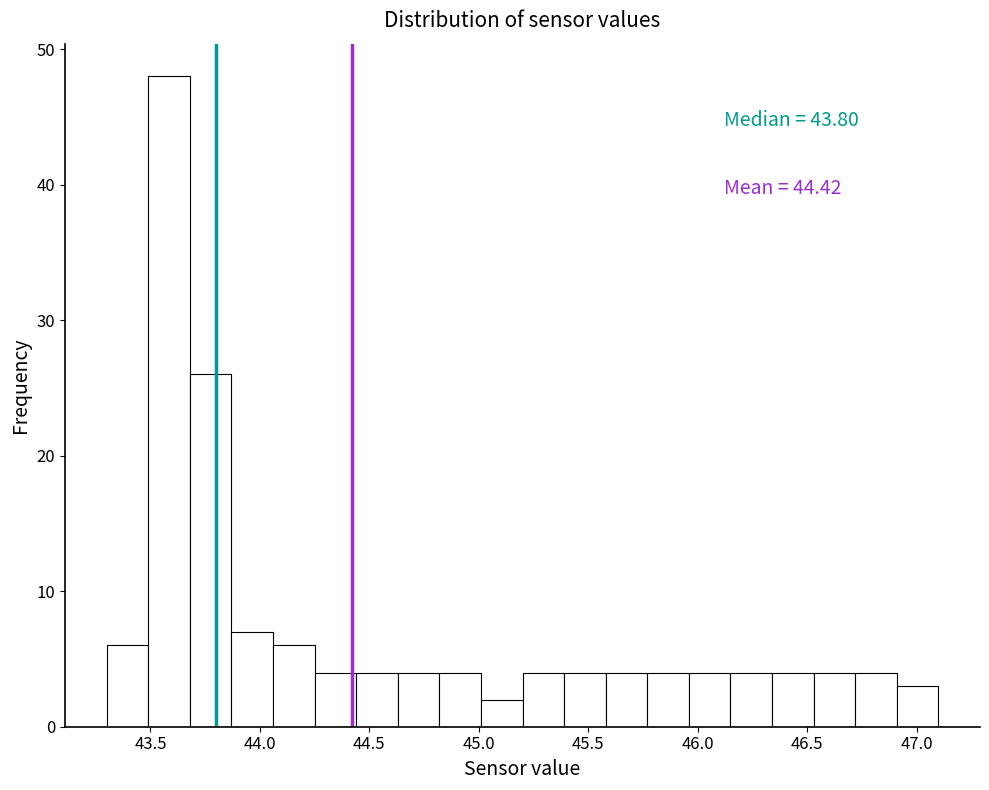

Around what value on the x-axis is the tallest bar? Give the approximate position of its centre, as read against the axis.

43.60